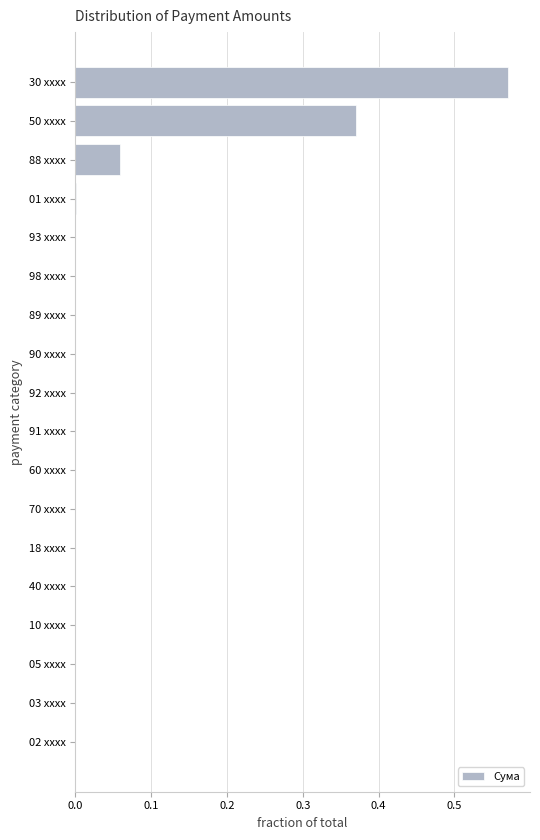

What is the sum of all values?

1.0